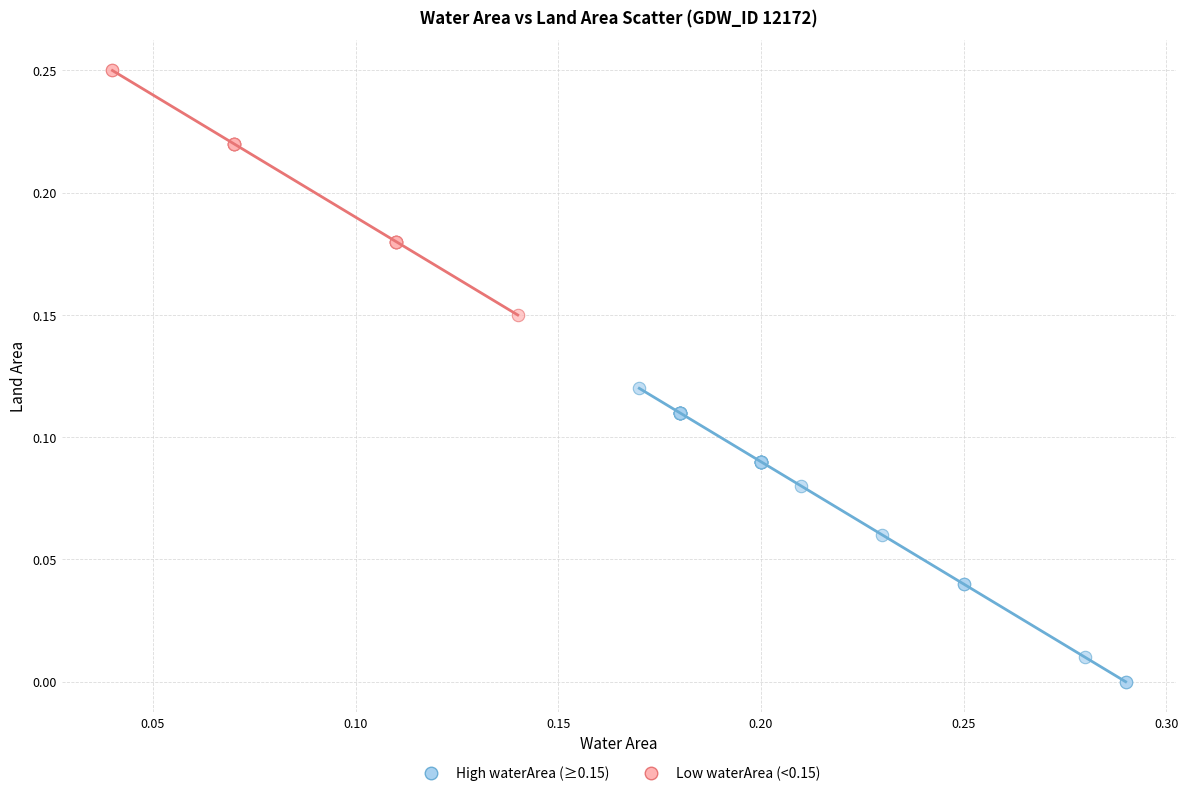

Which series contains the lowest Y value?

High waterArea (≥0.15)